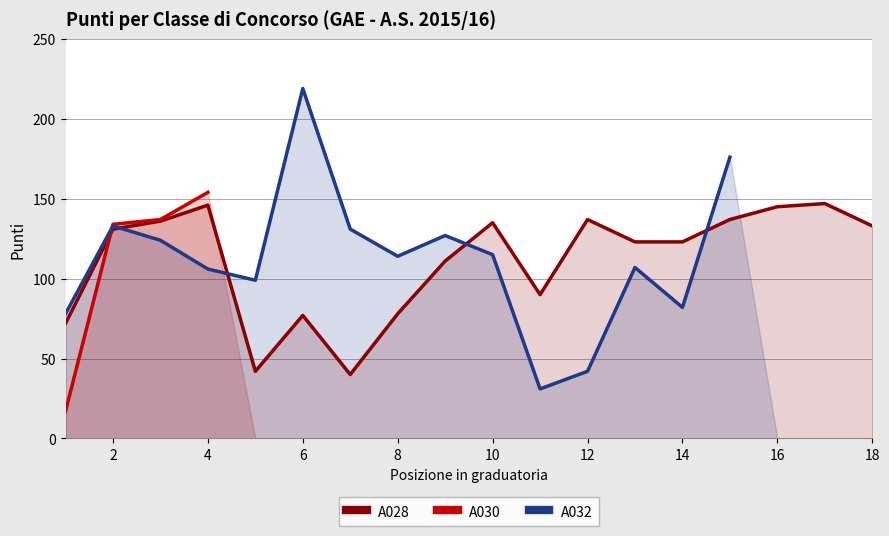

True or false: A028 has a value of 133 at 18.

True